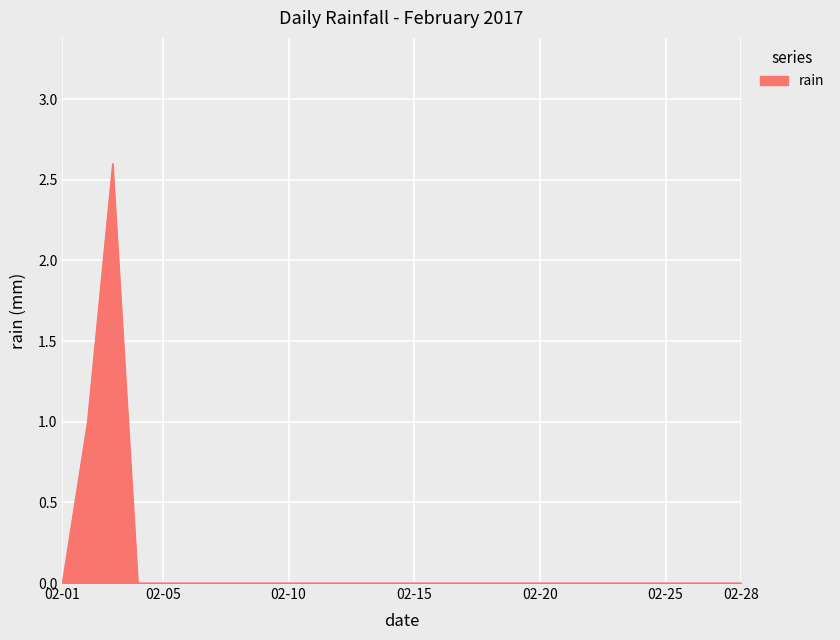

What is the greatest value displayed?

2.6